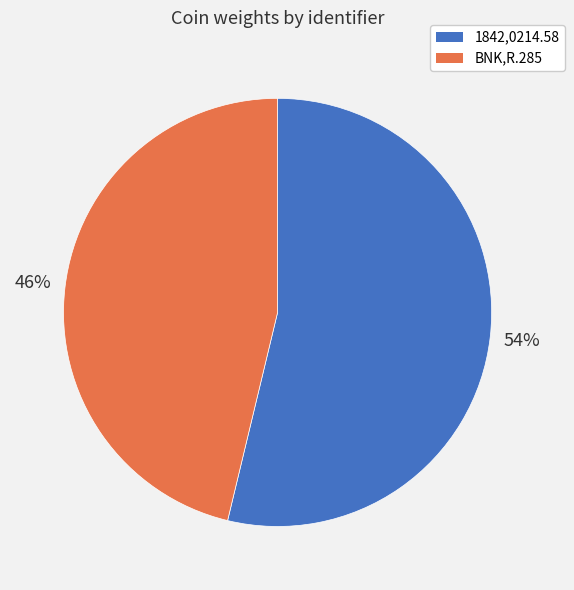

How many segments does this pie chart have?

2